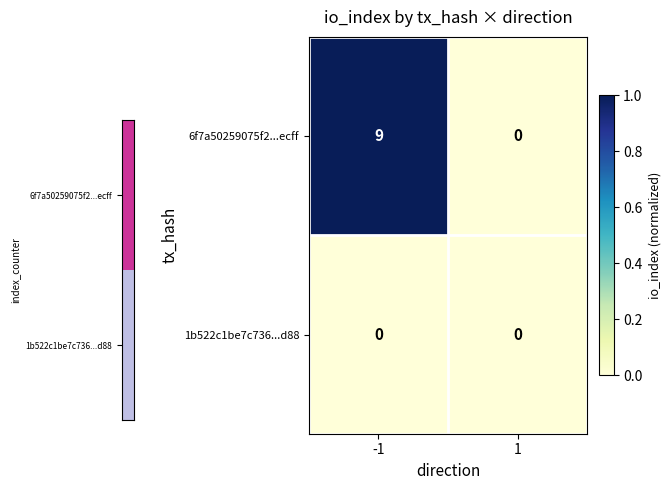

Which series has the largest total across all categories?

6f7a50259075f2...ecff